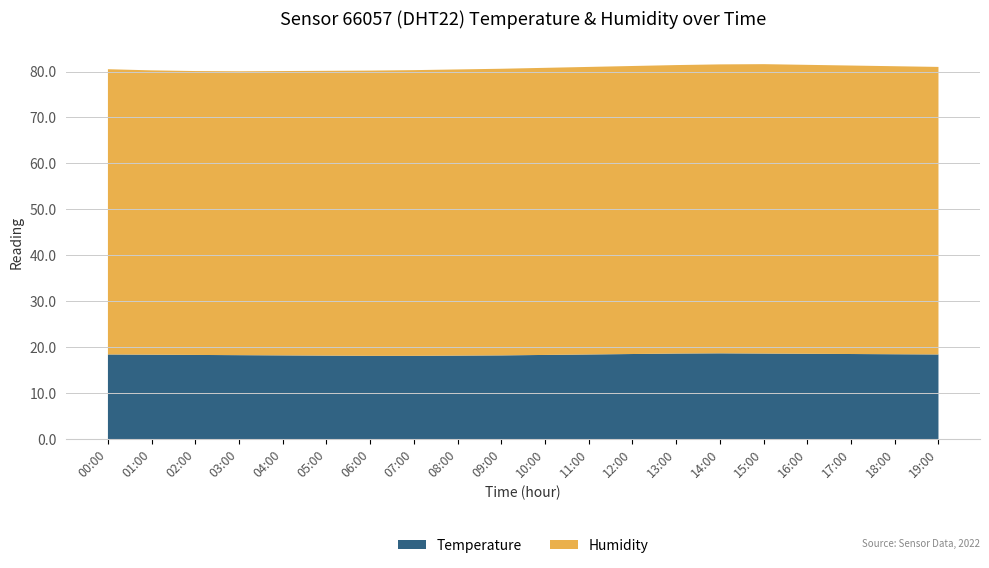

Reading right to left, what are all the values shown in this chart?

Temperature: 18.4	18.4	18.5	18.6	18.6	18.6	18.6	18.5	18.4	18.3	18.2	18.1	18.1	18.1	18.1	18.2	18.2	18.3	18.4	18.4
Humidity: 62.6	62.7	62.8	62.9	63.0	62.9	62.8	62.7	62.6	62.5	62.4	62.3	62.2	62.1	62.0	61.9	61.8	61.8	61.9	62.1